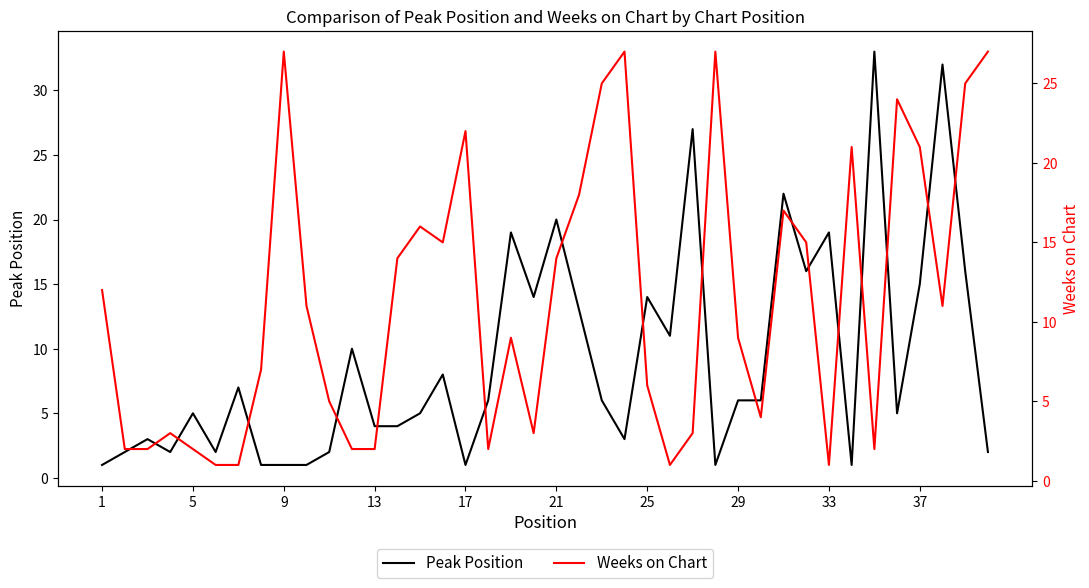

What are all the series names shown in the legend?

Peak Position, Weeks on Chart